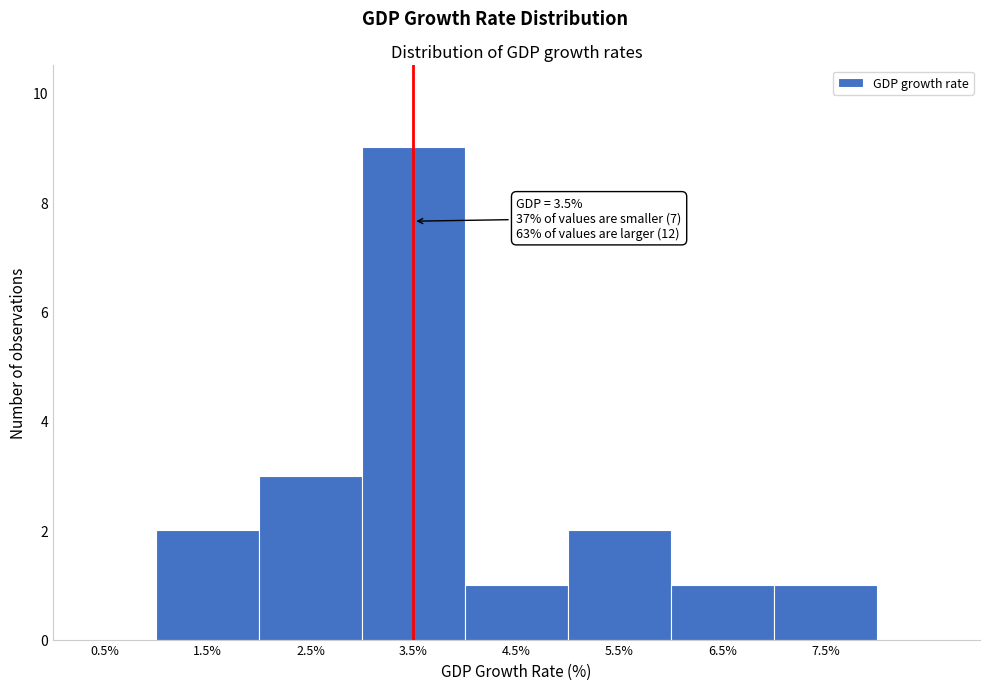

Which range on the x-axis has the tallest bar?

3 to 4